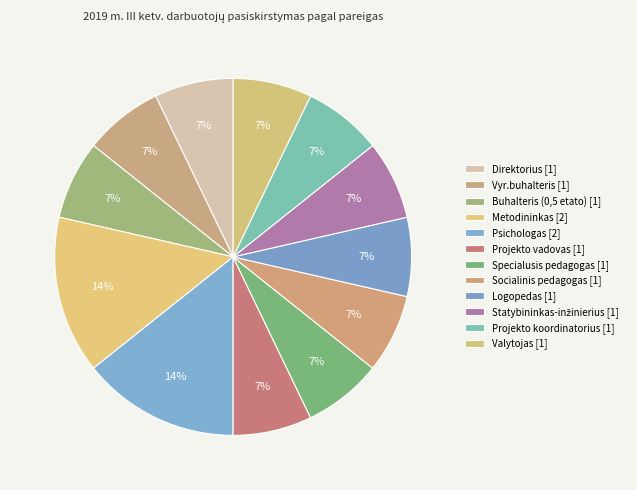

To the nearest percent, what percentage of the pie is Projekto vadovas?

7%